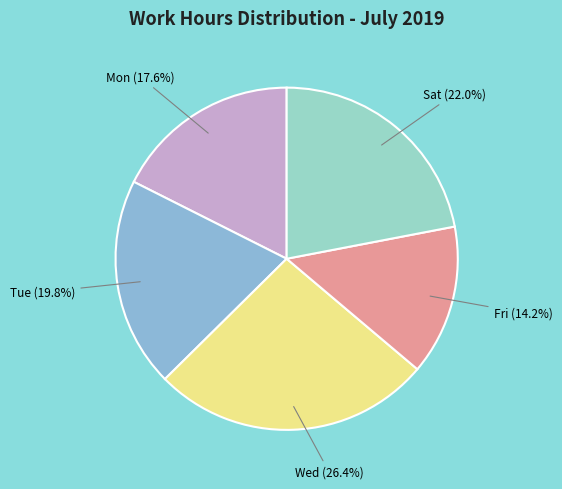

Which has a higher value, Tue or Fri?

Tue